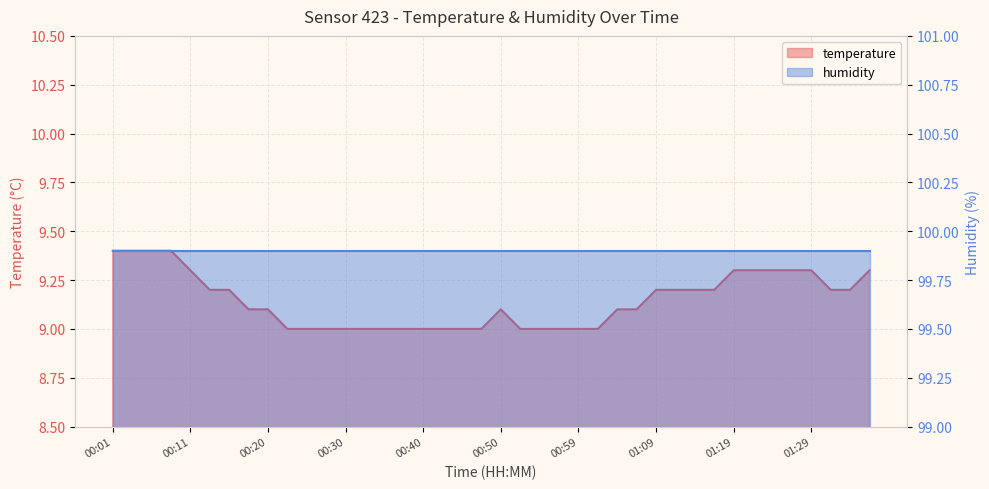

How many values are between 9 and 10?

40